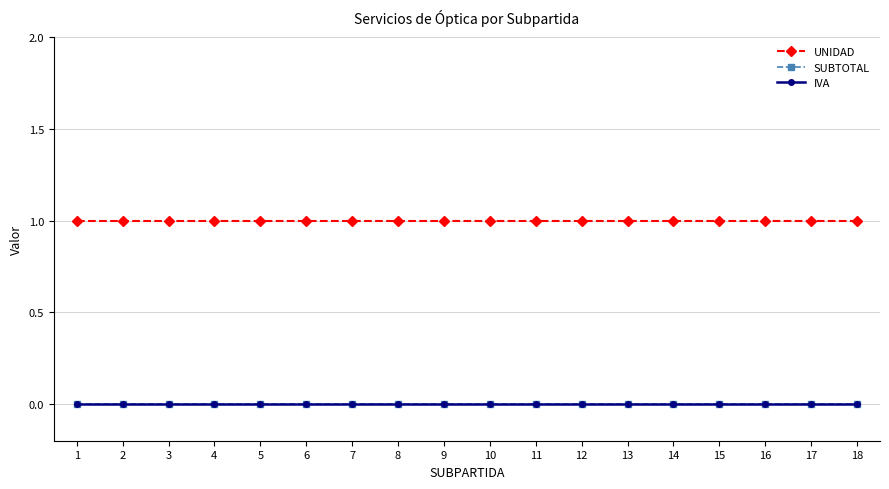

Reading left to right, transcribe all the data shown in this chart.

UNIDAD: 1=1	2=1	3=1	4=1	5=1	6=1	7=1	8=1	9=1	10=1	11=1	12=1	13=1	14=1	15=1	16=1	17=1	18=1
SUBTOTAL: 1=0	2=0	3=0	4=0	5=0	6=0	7=0	8=0	9=0	10=0	11=0	12=0	13=0	14=0	15=0	16=0	17=0	18=0
IVA: 1=0	2=0	3=0	4=0	5=0	6=0	7=0	8=0	9=0	10=0	11=0	12=0	13=0	14=0	15=0	16=0	17=0	18=0